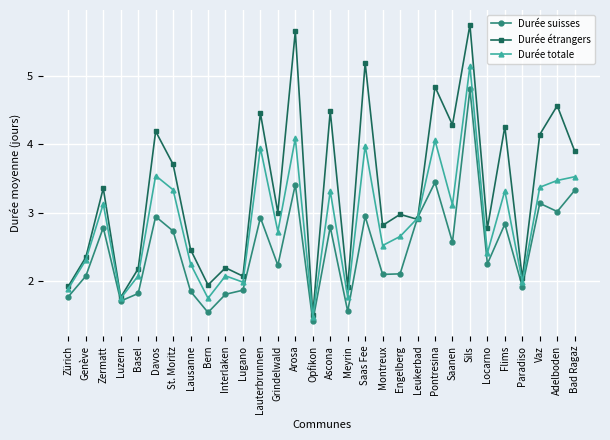

What are all the series names shown in the legend?

Durée suisses, Durée étrangers, Durée totale